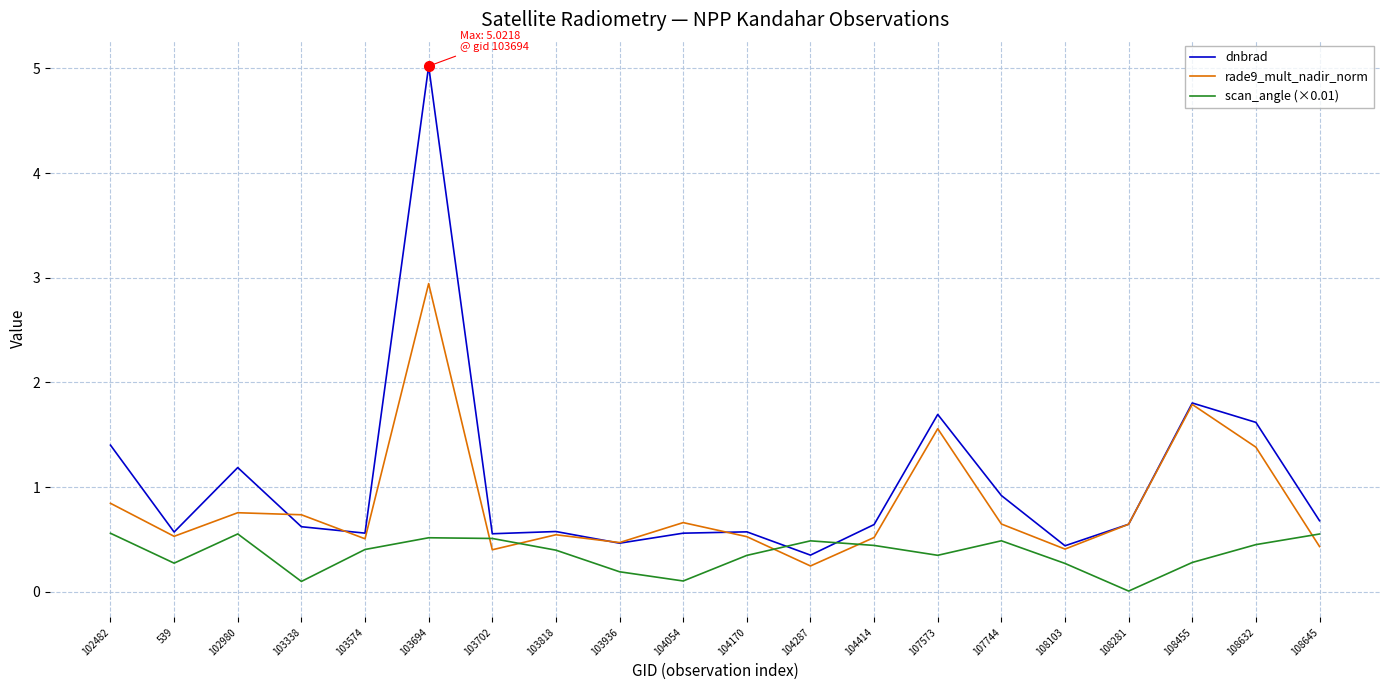

Which series ends up on top after the final intersection of scan_angle (×0.01) and rade9_mult_nadir_norm?

scan_angle (×0.01)